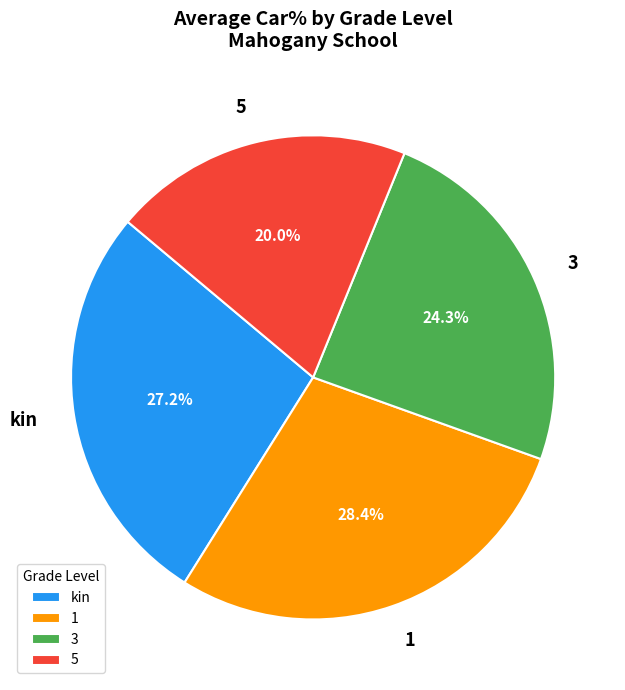

Does 3 account for over 50% of the chart?

No